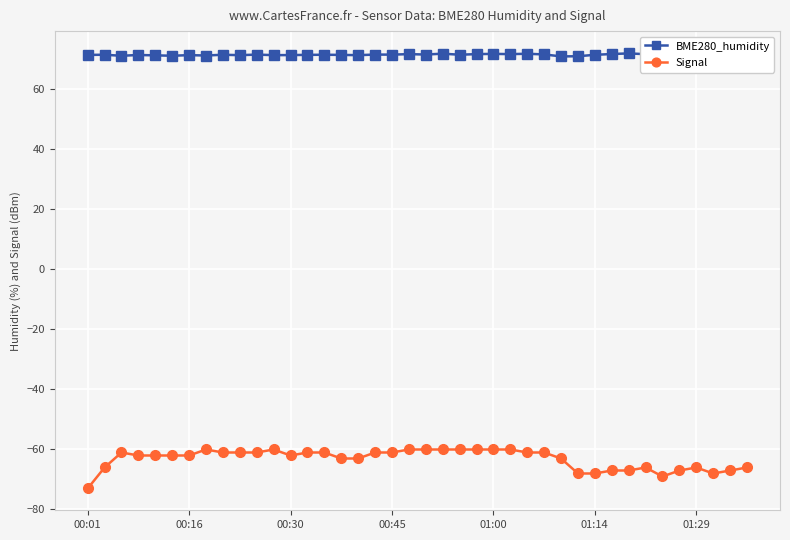

True or false: BME280_humidity and Signal cross at least once.

False